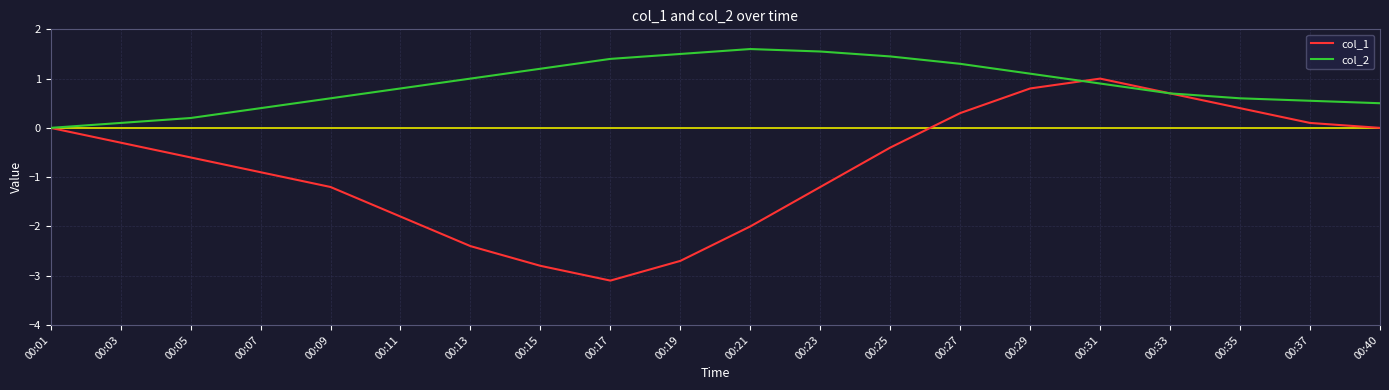

At which label does col_1 reach its peak?

00:31